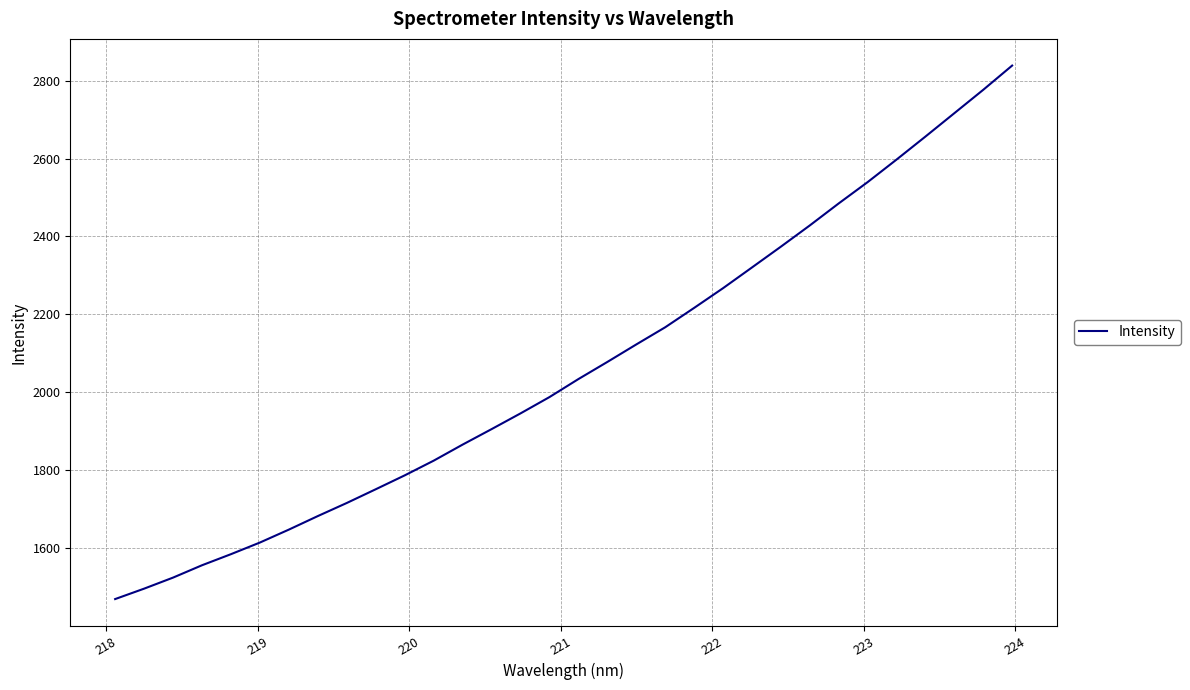

What is the smallest value displayed?

1470.0